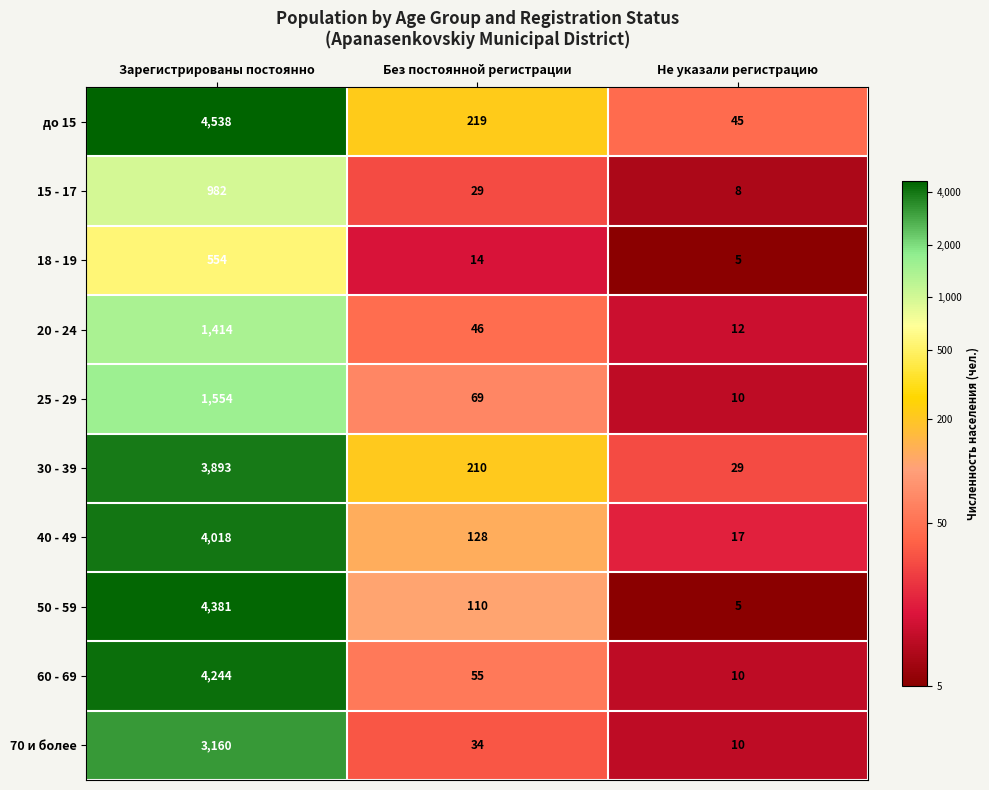

The value of 70 и более at Не указали регистрацию is 14. True or false?

False